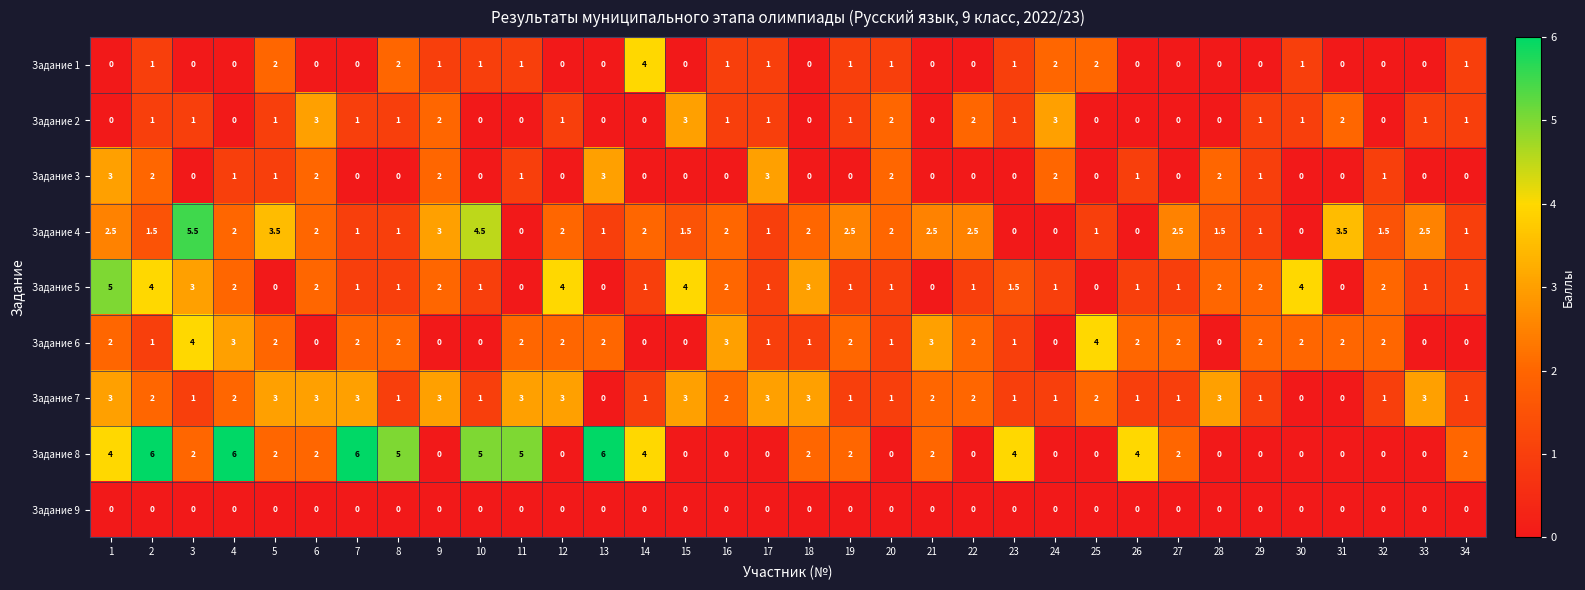

Which series has the widest spread of values?

Задание 8